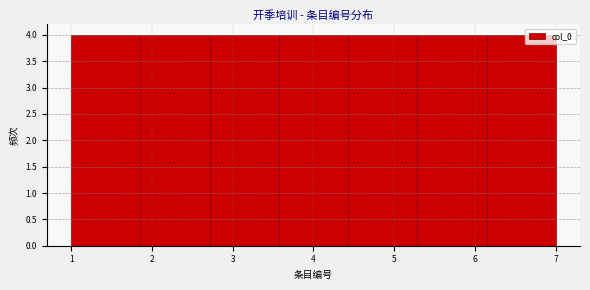

Reading left to right, list every bar in this chart as the range it spans on the x-axis followed by its height. Neither the bar edges nor the heights are printed on the chart, so give them approximately, as read against the axes.

1.0 to 1.9: 4
1.9 to 2.7: 4
2.7 to 3.6: 4
3.6 to 4.4: 4
4.4 to 5.3: 4
5.3 to 6.1: 4
6.1 to 7.0: 4